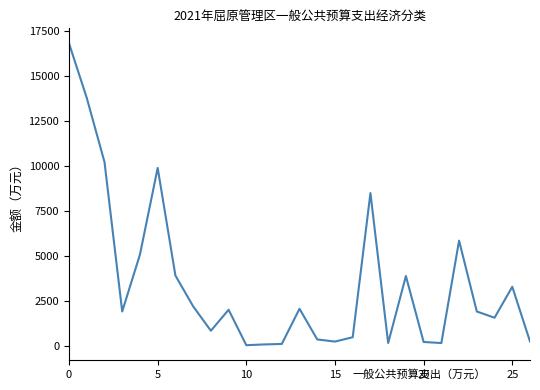

What is the maximum value shown in the chart?

16822